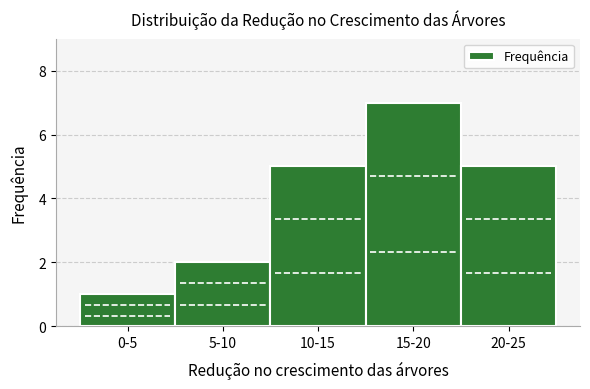

Reading left to right, extract all data points from this chart.

1	2	5	7	5